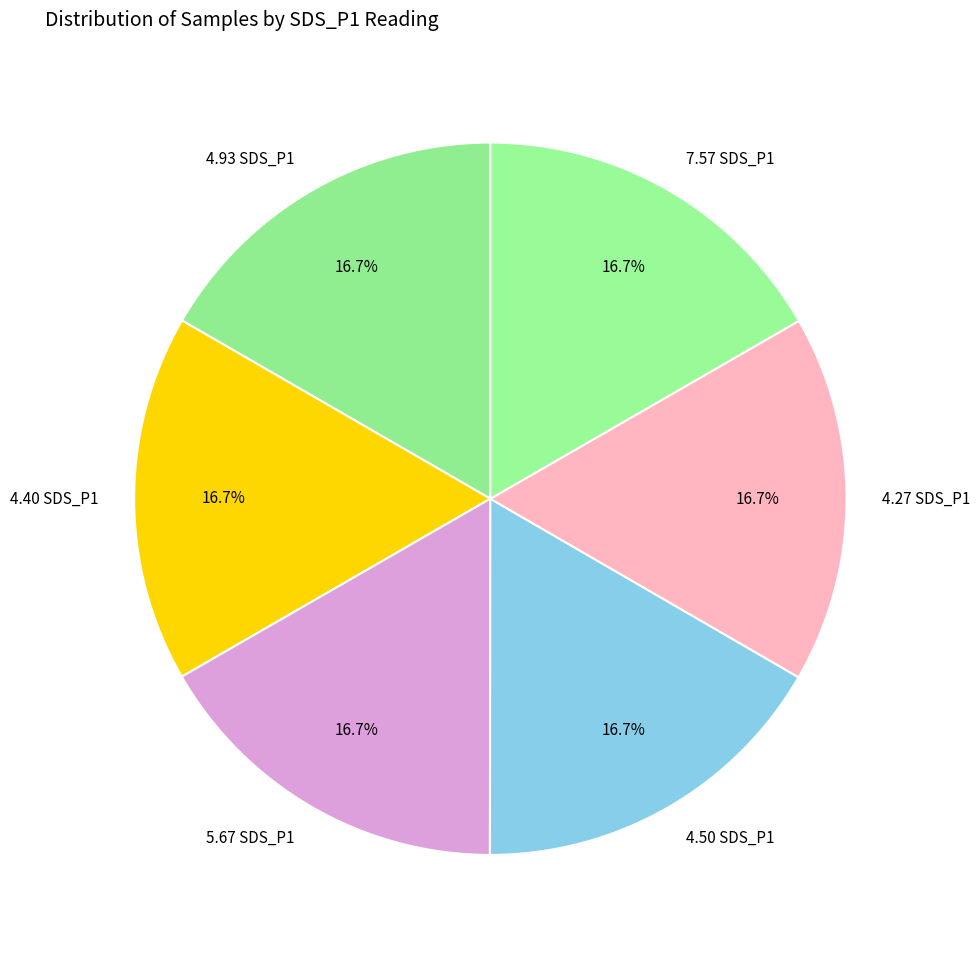

Approximately how many times larger is the value at 7.57 SDS_P1 compared to 4.50 SDS_P1?

1.0